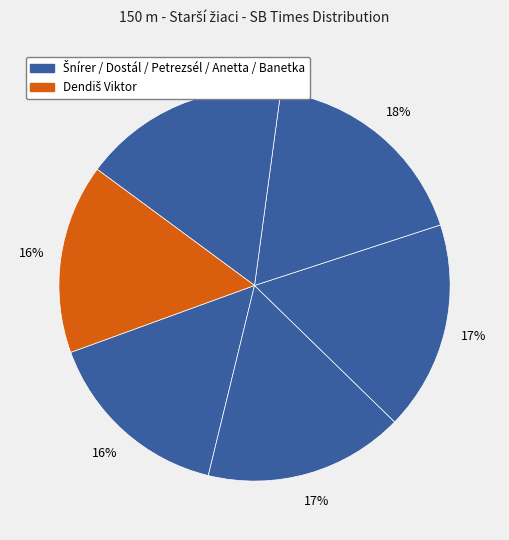

How many segments does this pie chart have?

6